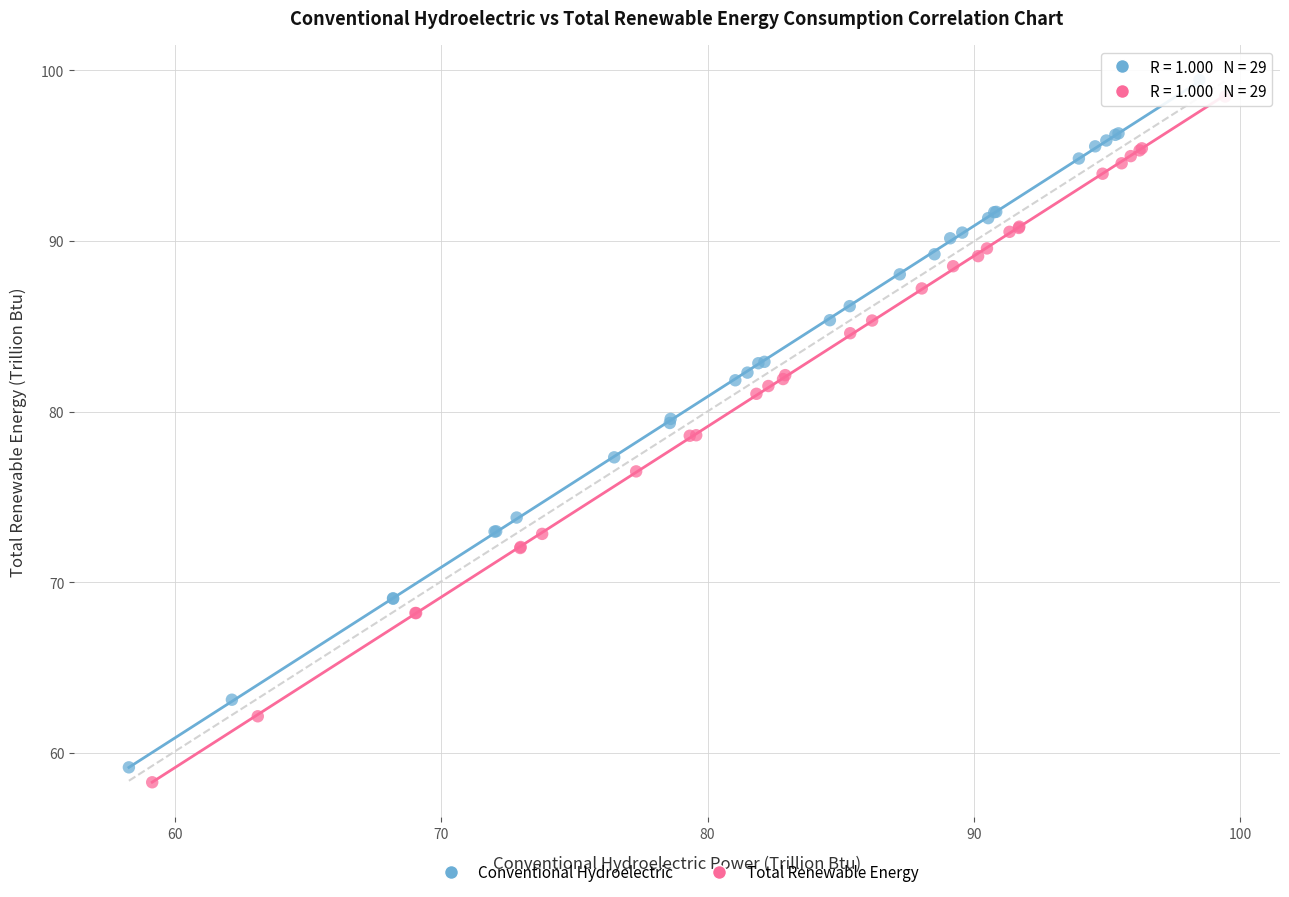

Which series has the largest Y range (max minus min)?

Conventional Hydroelectric